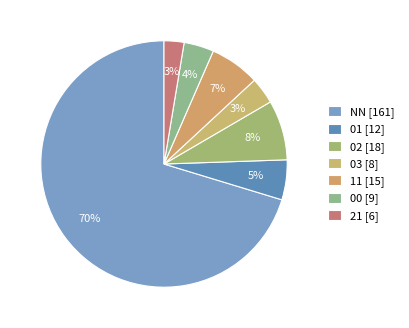

What is the total percentage of 01 and 11?

11.8%